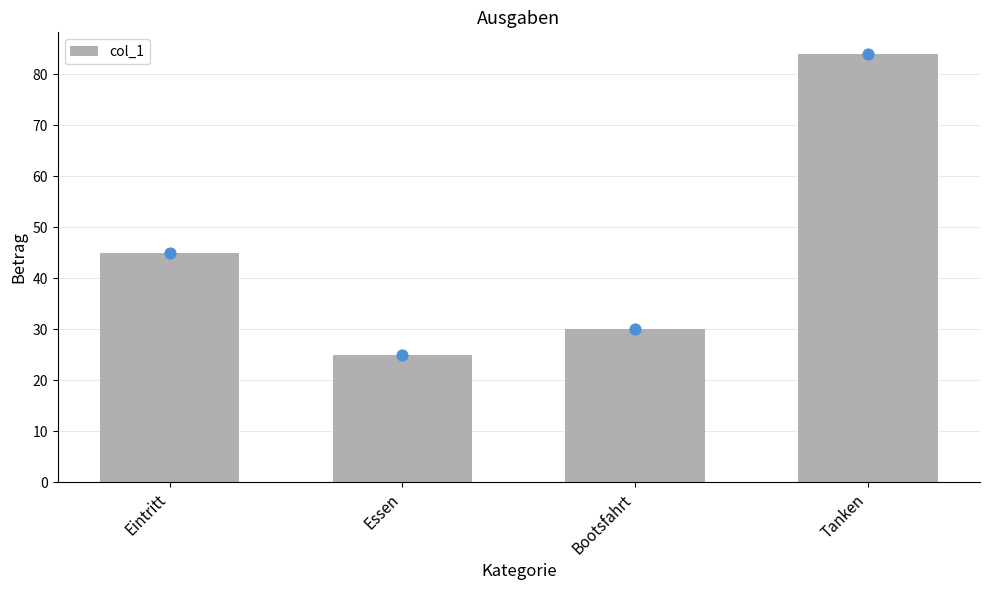

What is the ratio of the value at Eintritt to the value at Tanken?

0.5